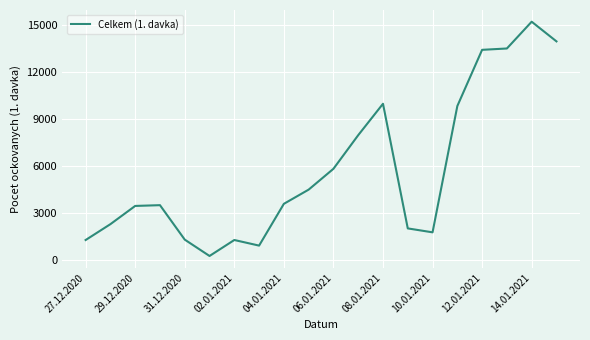

What is the greatest value displayed?

15228